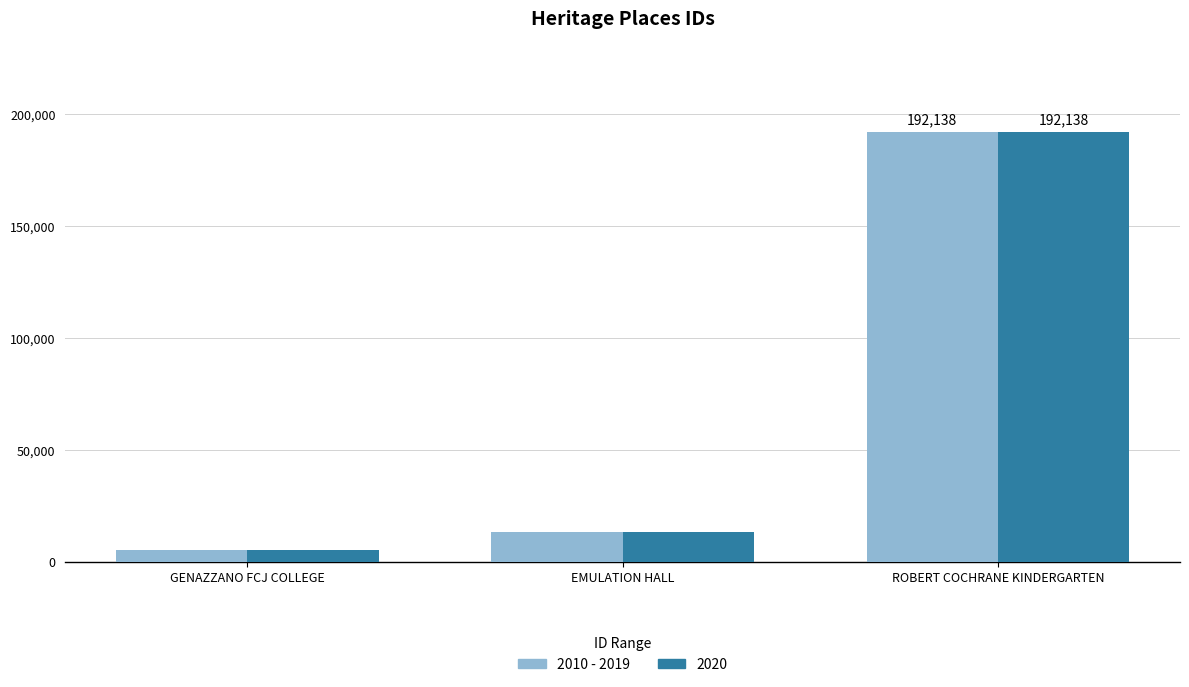

The value of 2020 at ROBERT COCHRANE KINDERGARTEN is 330740. True or false?

False